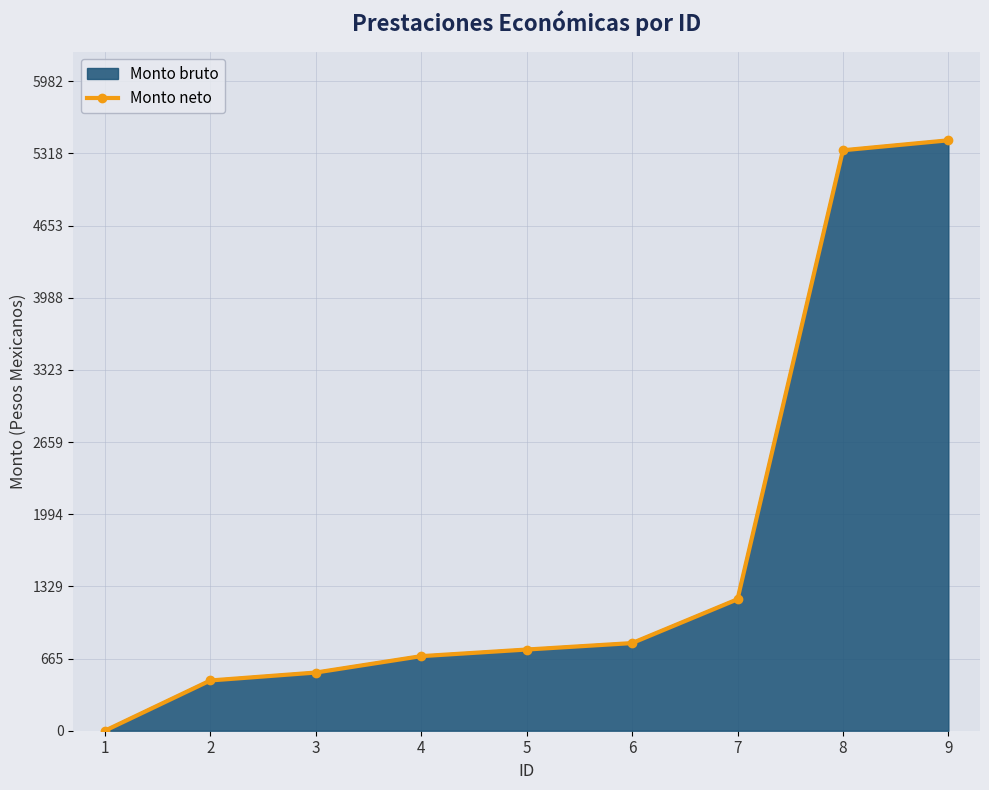

Where does the data first go above 747?

5